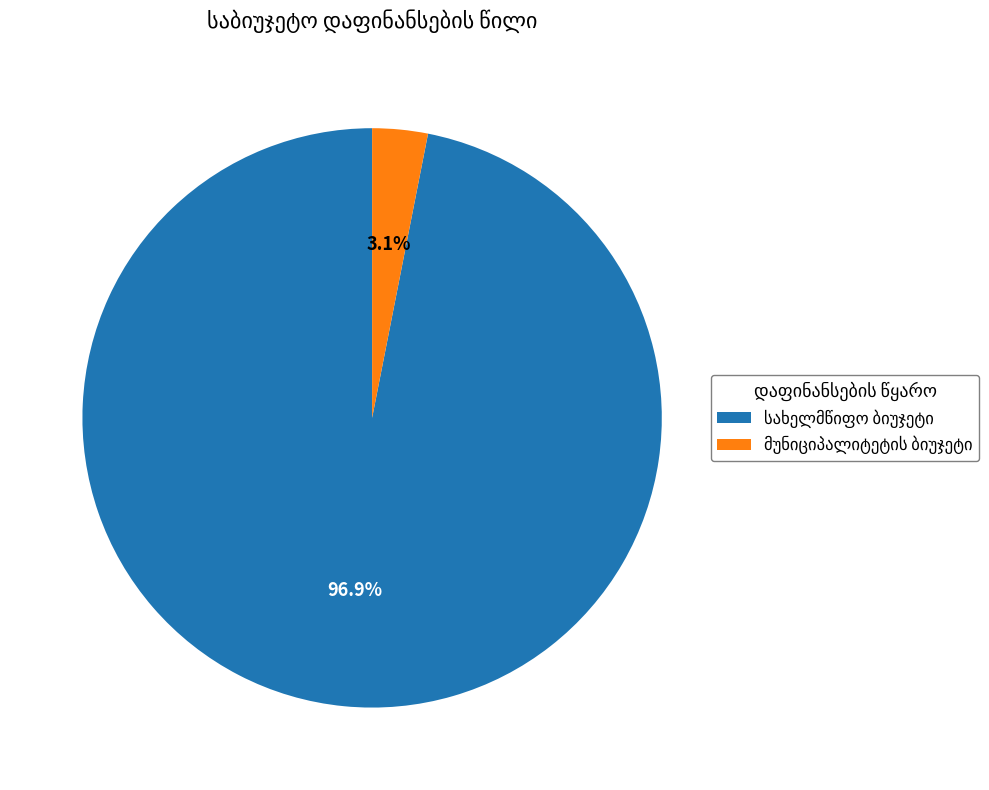

Does any single category account for the majority?

Yes